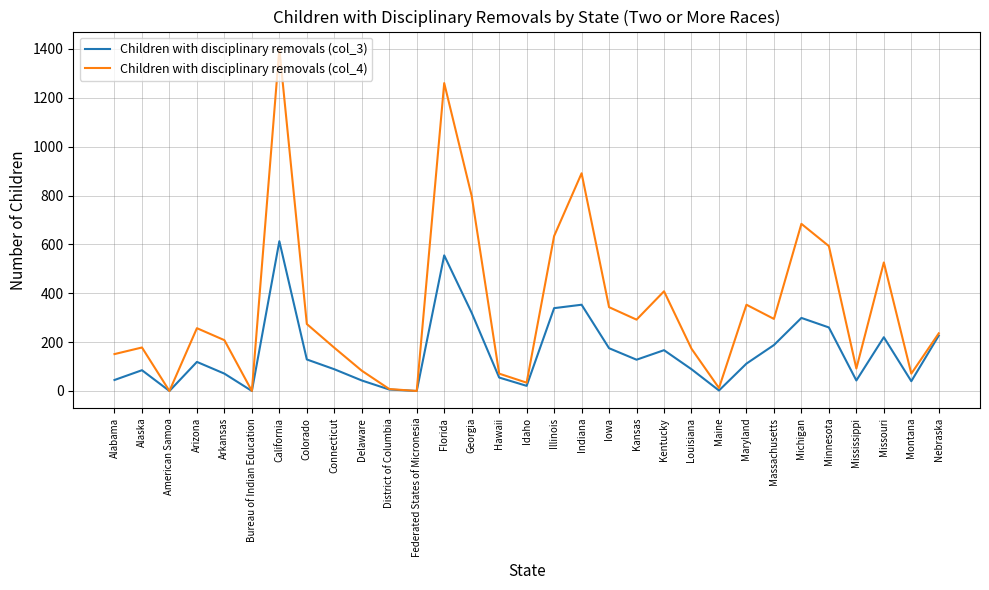

True or false: Children with disciplinary removals (col_3) has a value of 129 at Colorado.

True